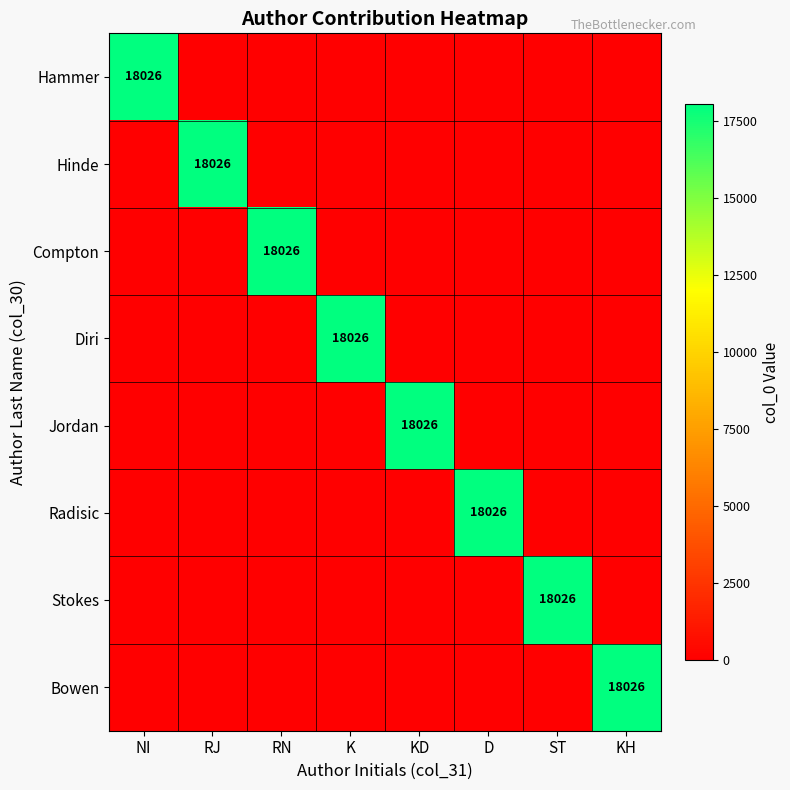

The value of Diri at K is 18026. True or false?

True